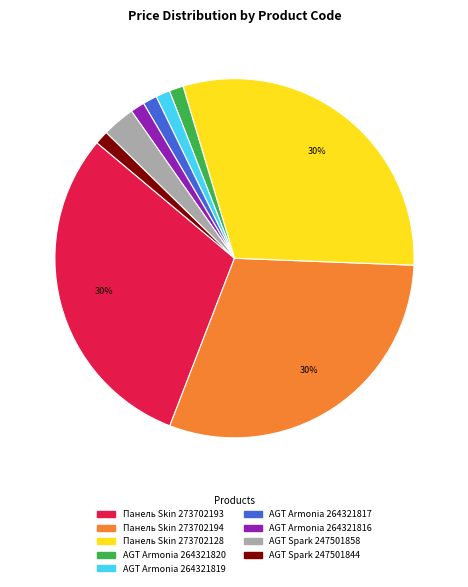

Is there a majority slice in this chart?

No